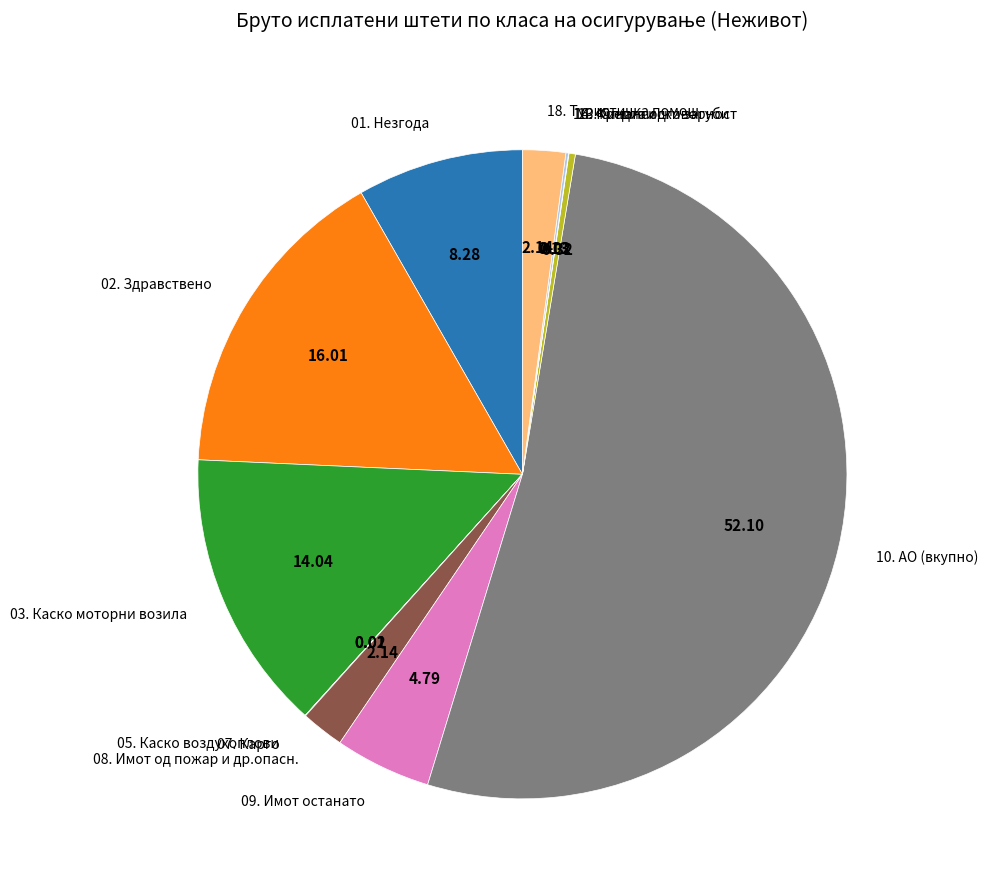

Is there a majority slice in this chart?

Yes